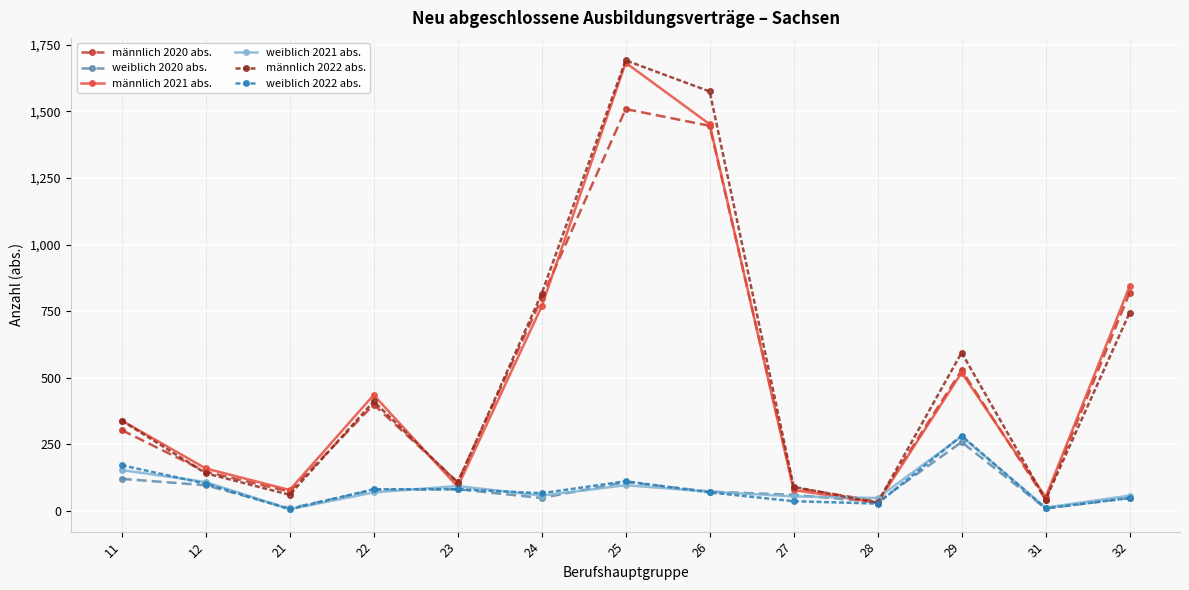

How many series are shown in this chart?

6